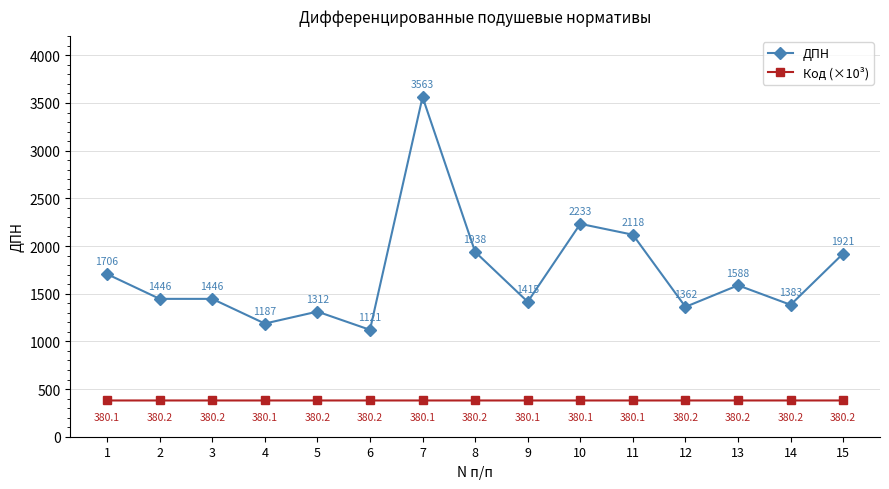

At which category is the sum across all series the highest?

7